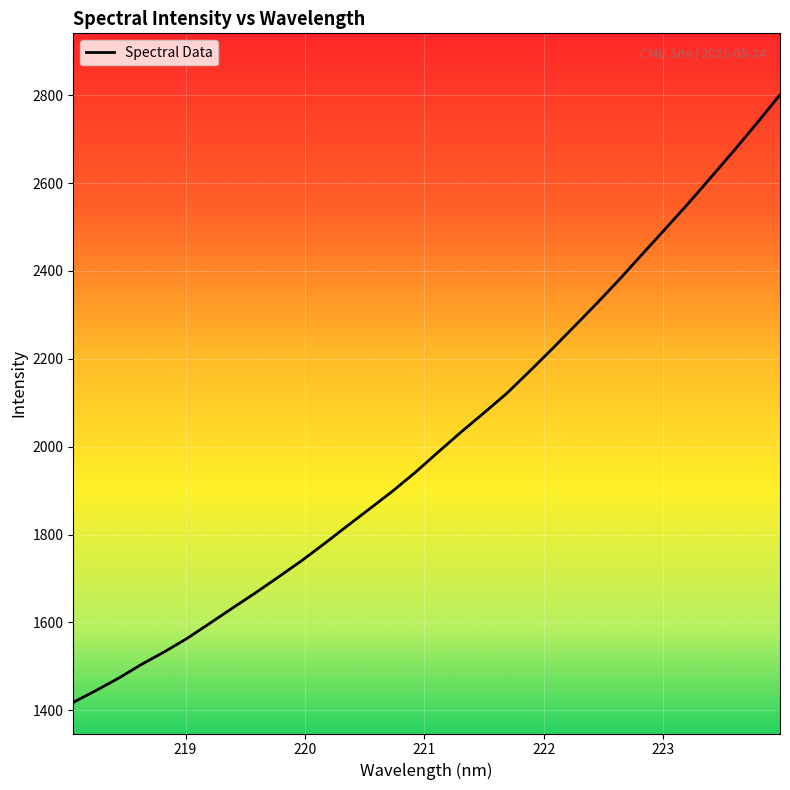

What is the maximum value shown in the chart?

2800.9